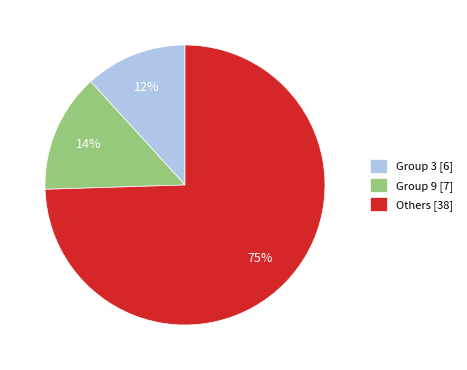

Which slice is the smallest?

Group 3 [6]